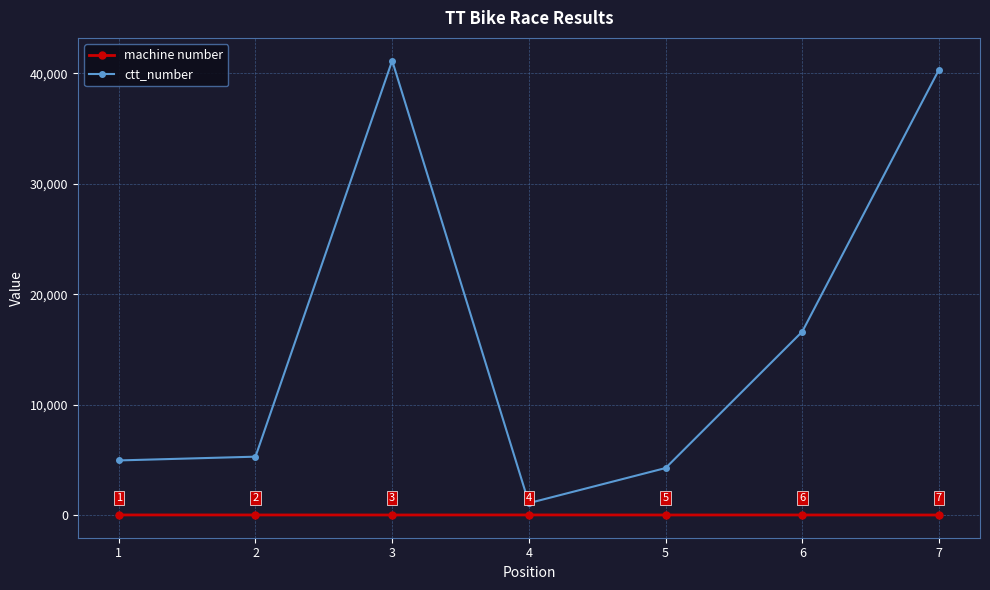

What is the average value of the machine number series?

5